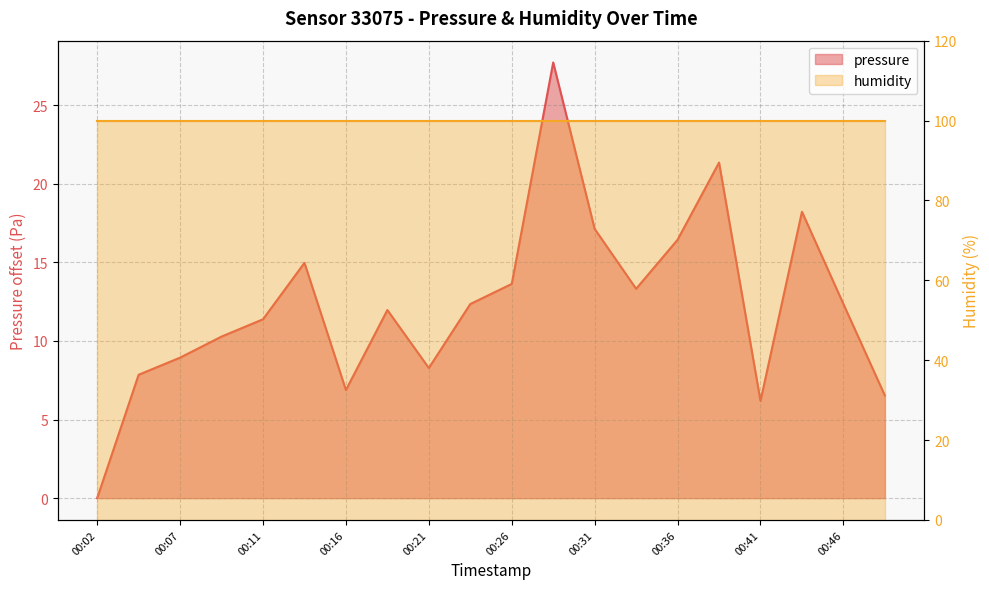

Which label corresponds to the smallest value in the chart?

00:02